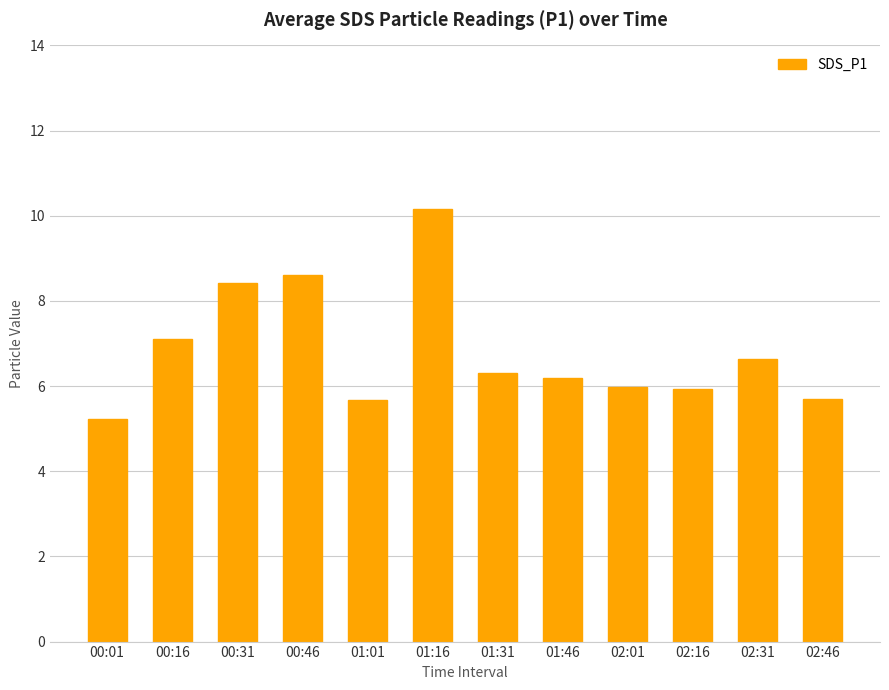

What is the difference between the maximum and minimum values?

4.9